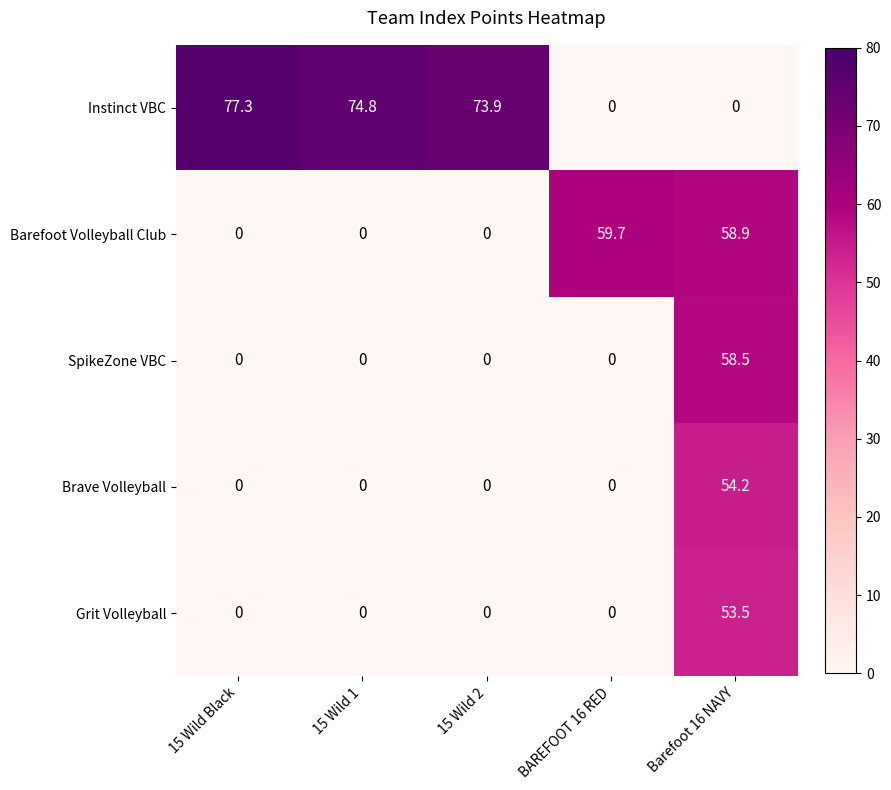

Reading left to right, extract all data points from this chart.

Instinct VBC: 77.3	74.8	73.9	0.0	0.0
Barefoot Volleyball Club: 0.0	0.0	0.0	59.7	58.9
SpikeZone VBC: 0.0	0.0	0.0	0.0	58.5
Brave Volleyball: 0.0	0.0	0.0	0.0	54.2
Grit Volleyball: 0.0	0.0	0.0	0.0	53.5